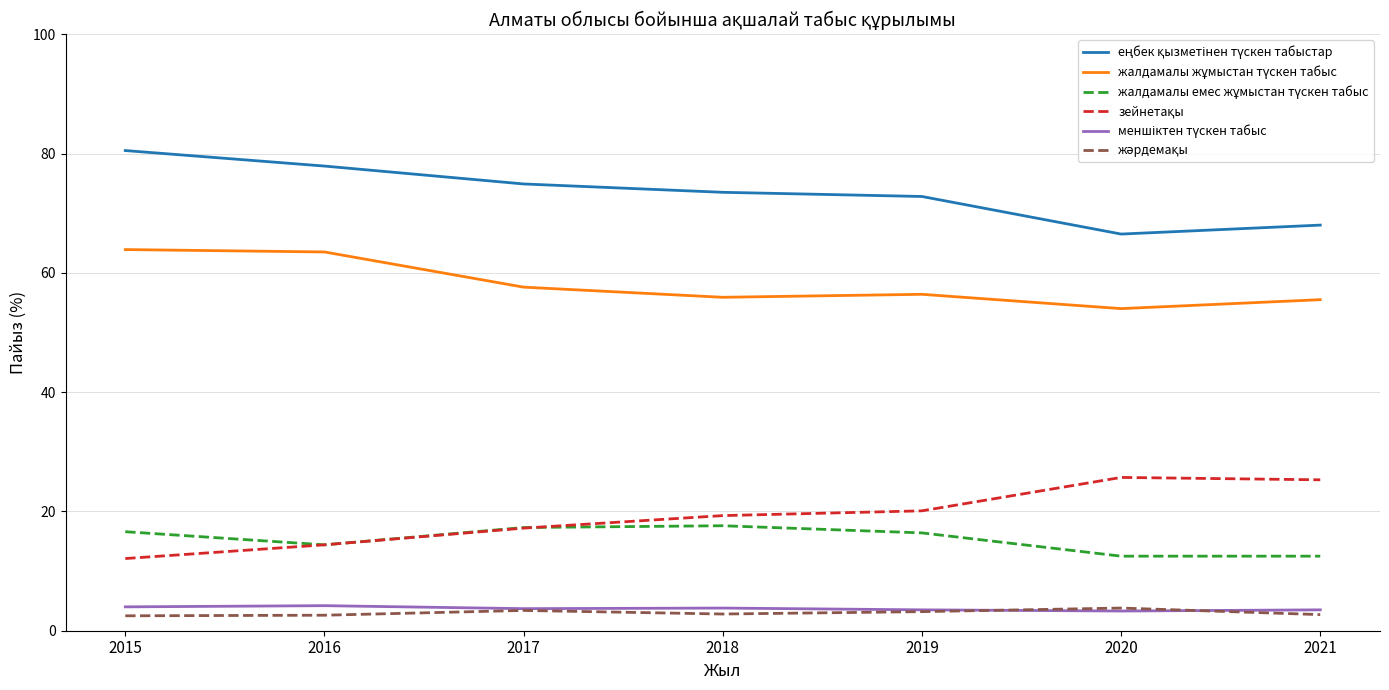

What is the smallest value displayed?

2.5